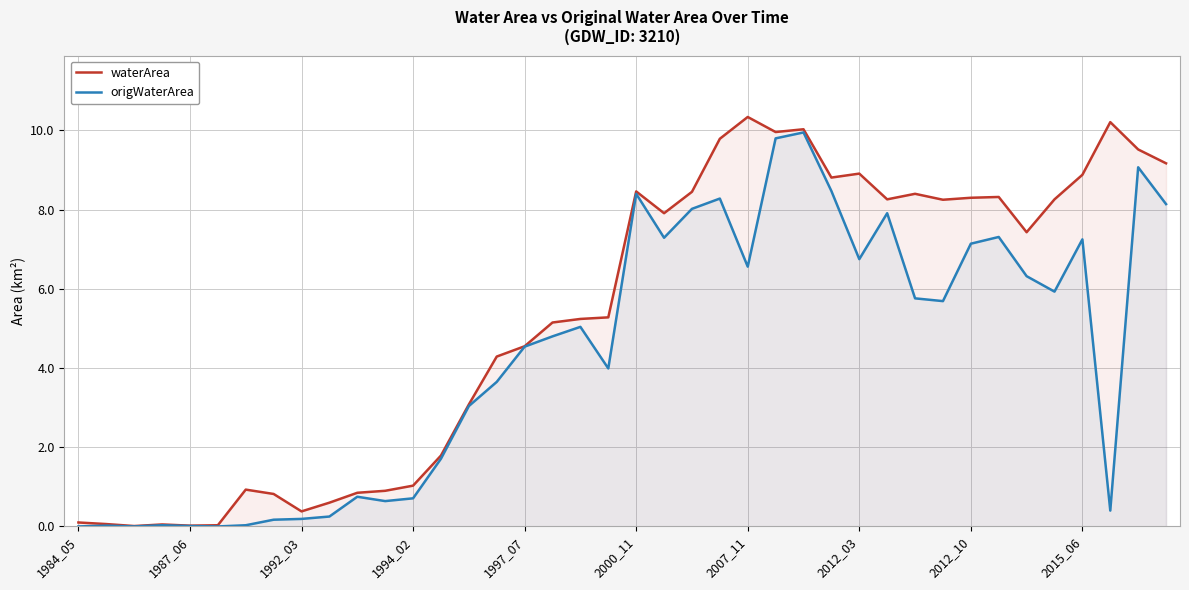

What is the sum of all origWaterArea values?

174.0